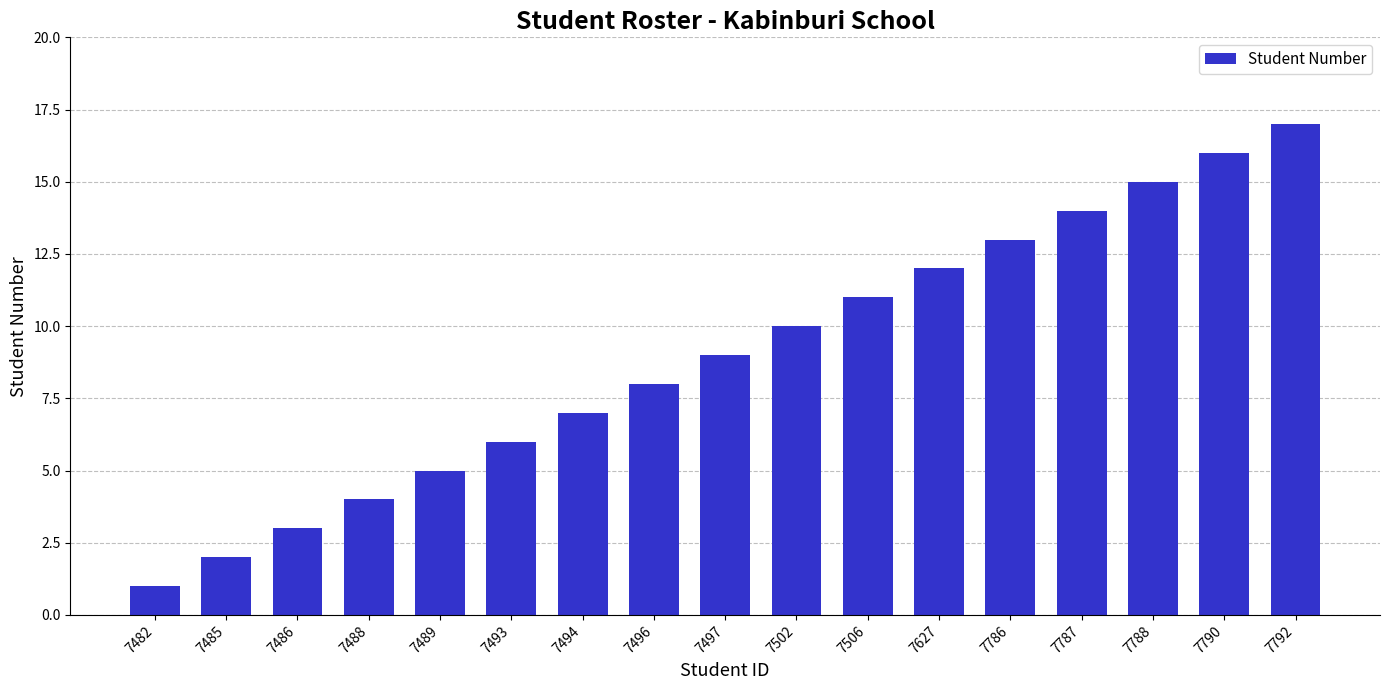

What is the value of the 15th bar from the left?

15